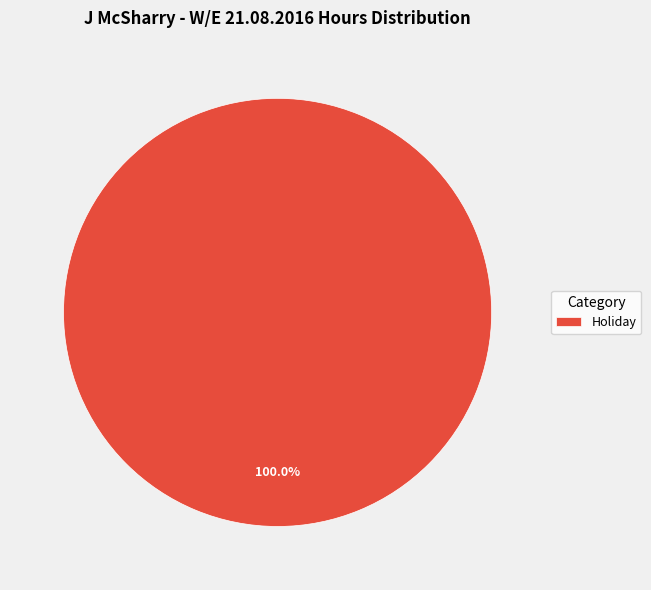

Is it true that Holiday is 100% of the pie?

True